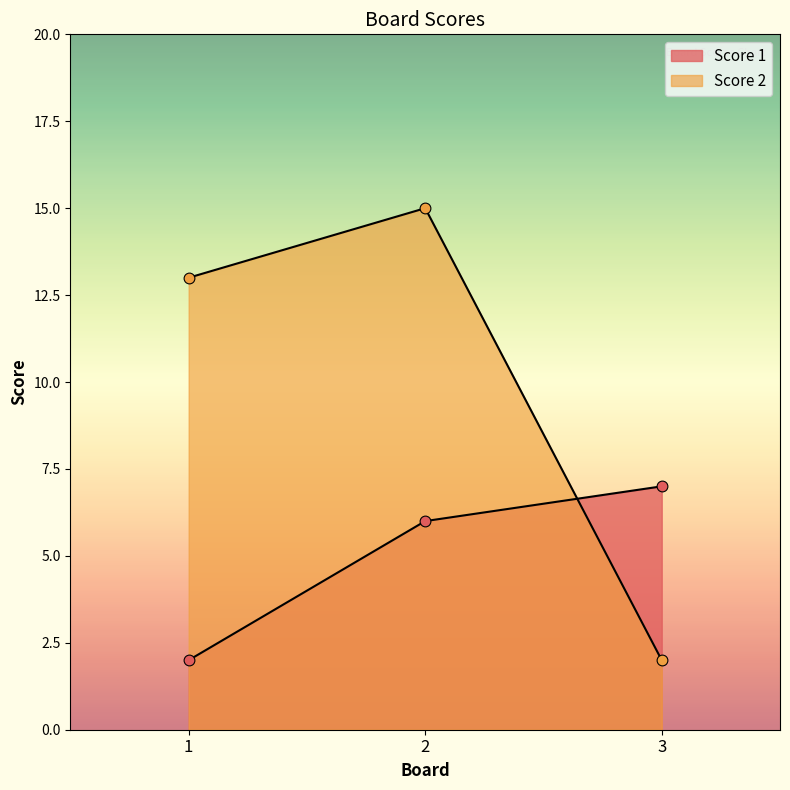

Which series has the largest Y range (max minus min)?

Score 2